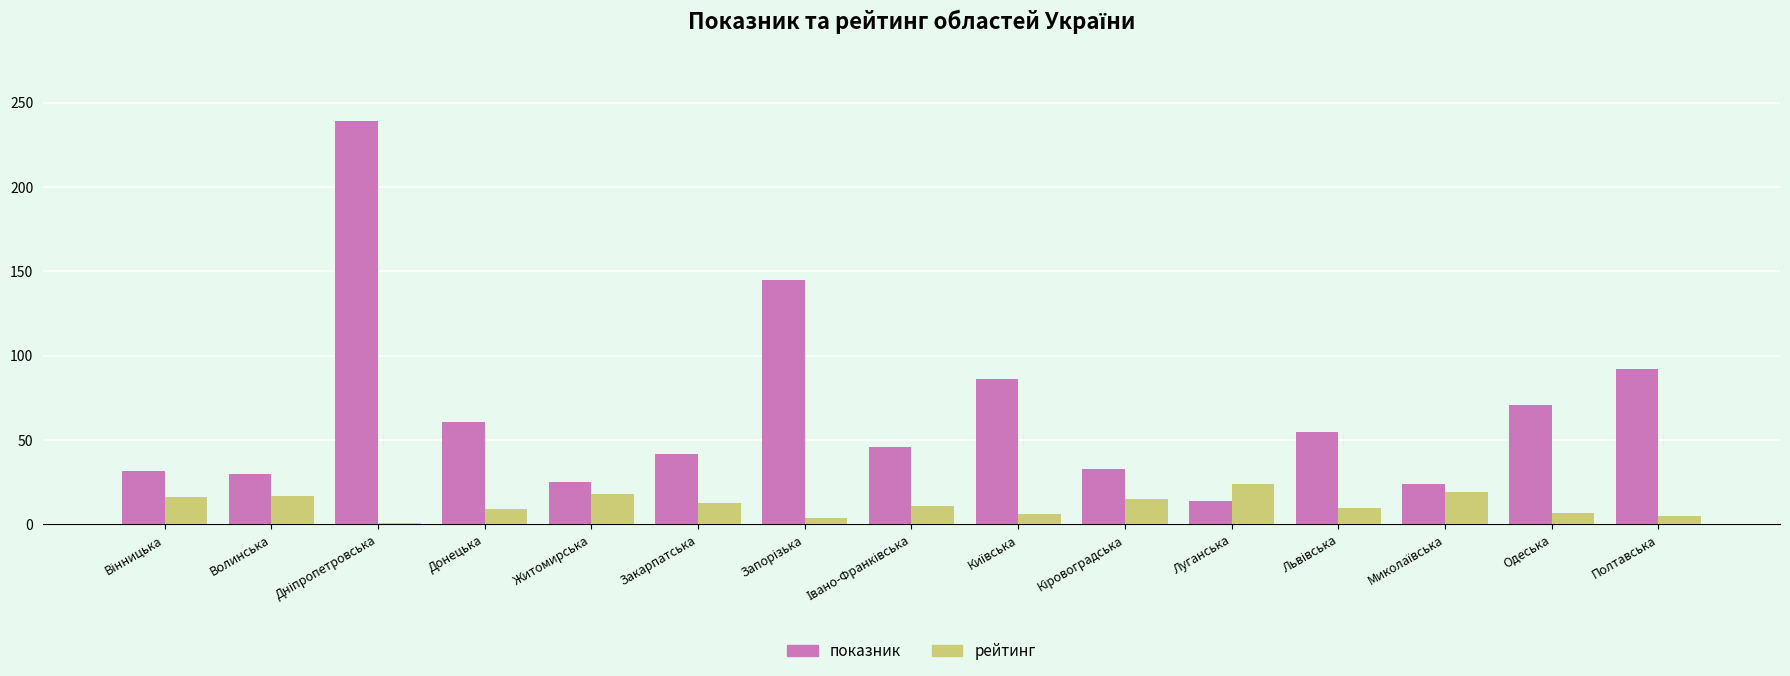

List the series in order of their peak value, lowest first.

рейтинг, показник